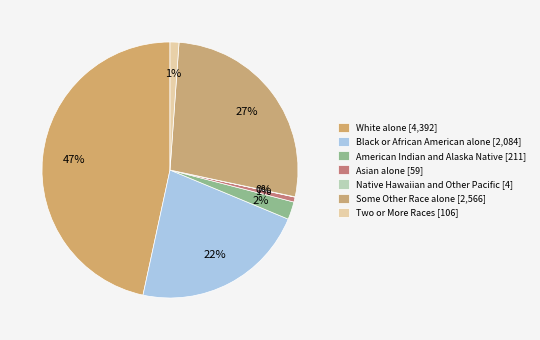

Does White alone account for over 50% of the chart?

No